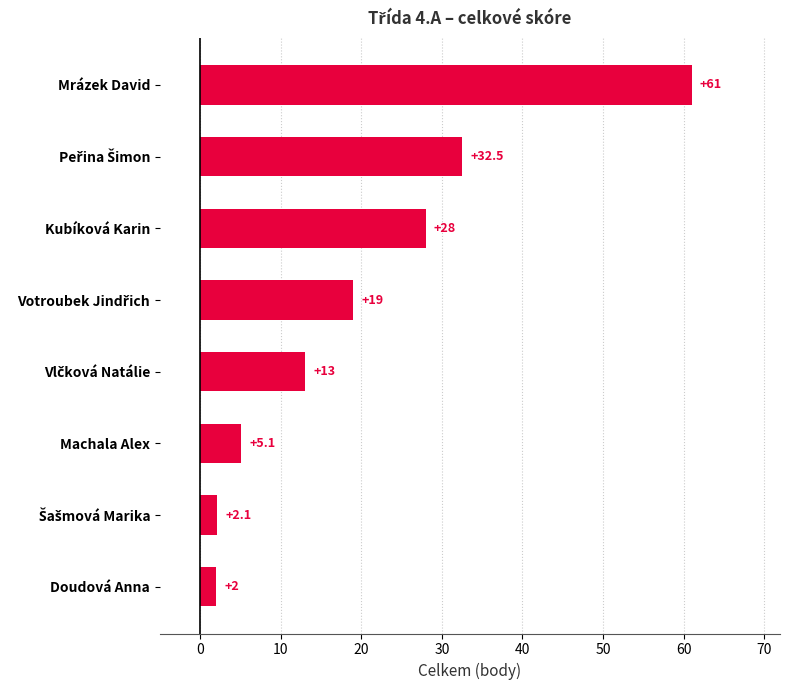

Which has a higher value, Machala Alex or Mrázek David?

Mrázek David